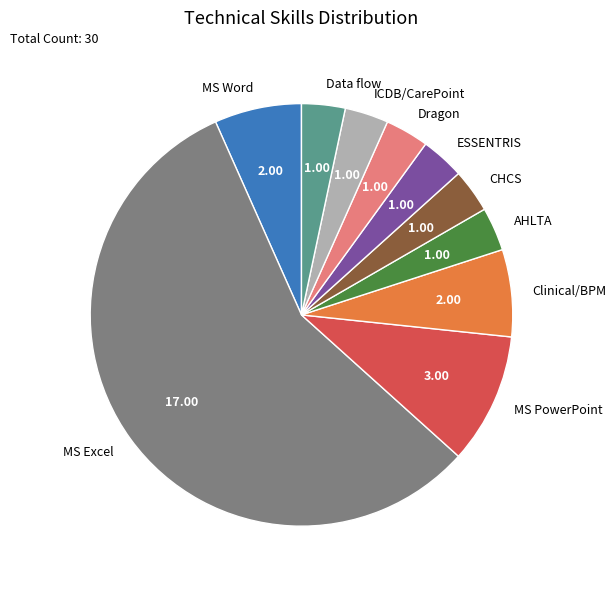

Which category accounts for the majority?

MS Excel